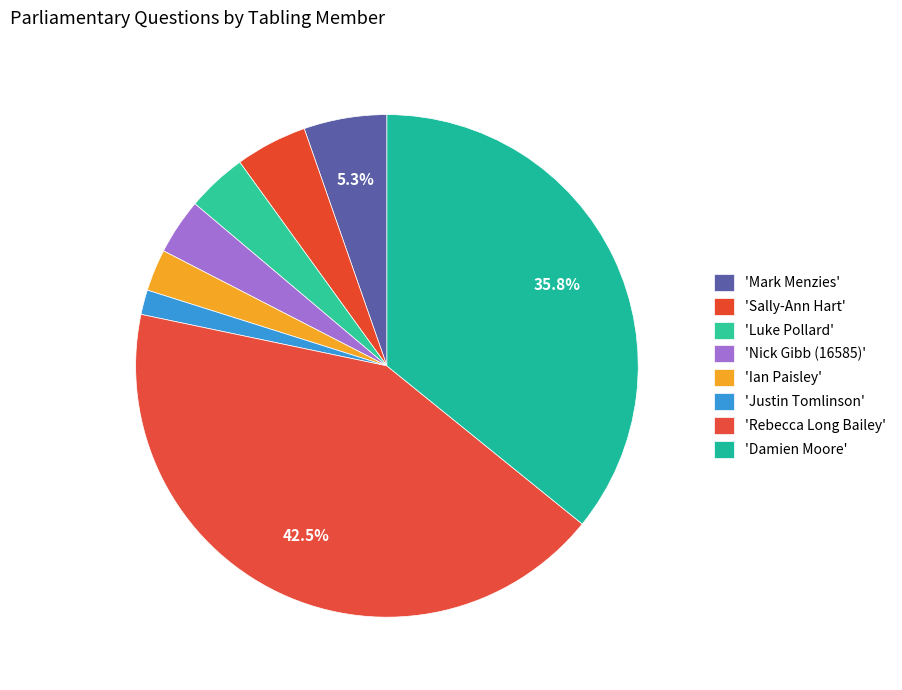

What is the largest slice in the pie chart?

Rebecca Long Bailey